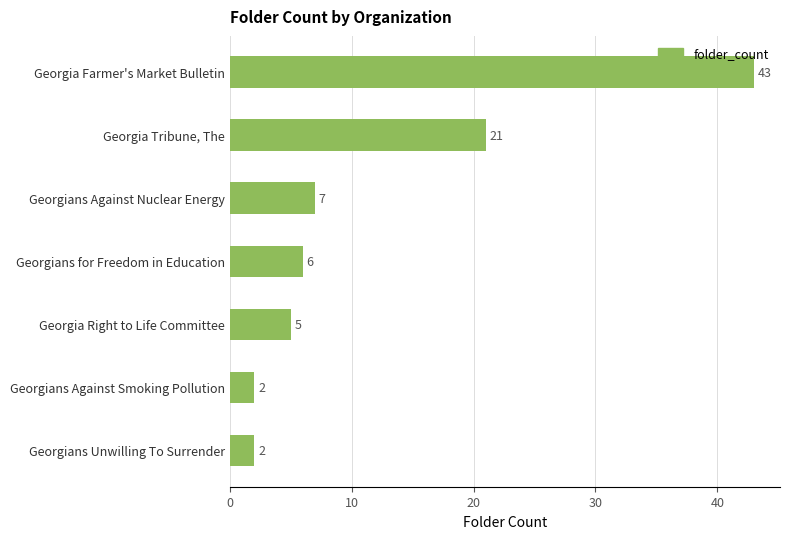

Count the number of categories in the chart.

7